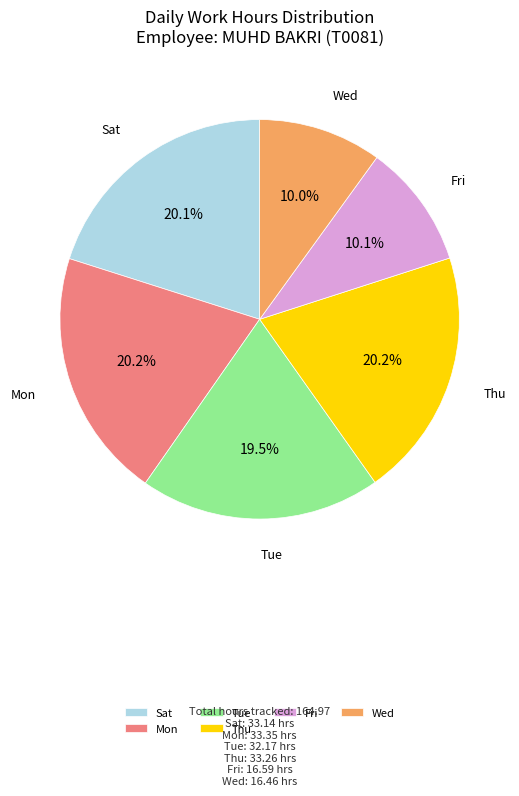

Does Fri account for over 50% of the chart?

No